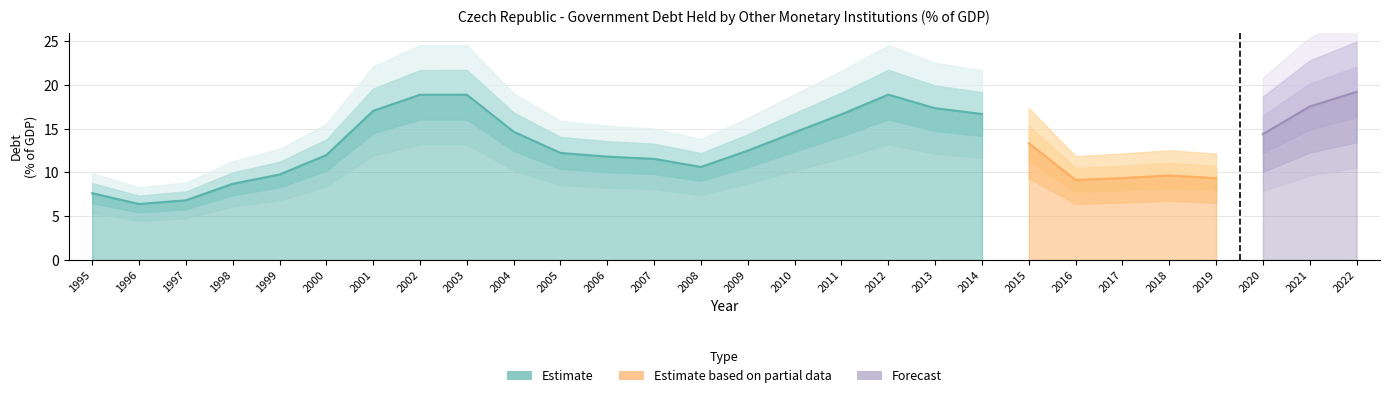

Reading left to right, extract all data points from this chart.

1995=7.6	1996=6.4	1997=6.8	1998=8.7	1999=9.8	2000=12.0	2001=17.0	2002=18.9	2003=18.9	2004=14.7	2005=12.2	2006=11.8	2007=11.6	2008=10.6	2009=12.5	2010=14.6	2011=16.6	2012=18.9	2013=17.3	2014=16.7	2015=13.3	2016=9.1	2017=9.4	2018=9.7	2019=9.4	2020=14.4	2021=17.5	2022=19.2